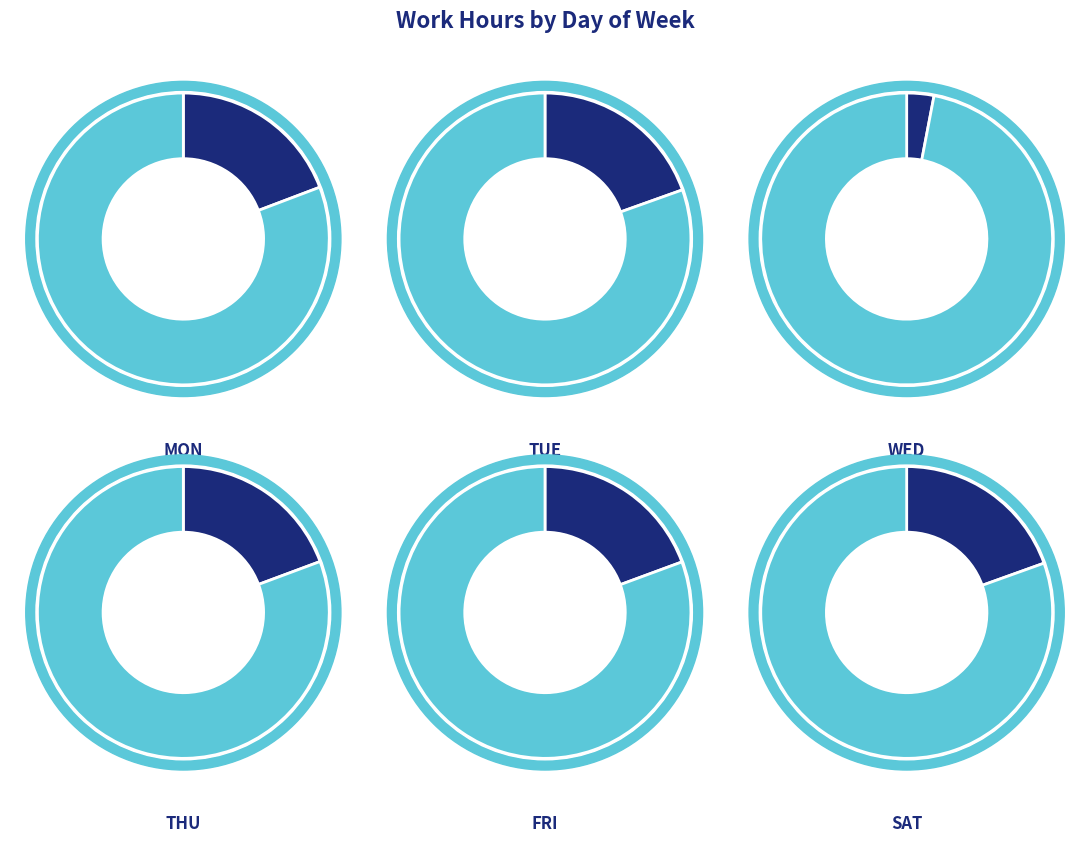

True or false: Thu accounts for 19% of the total.

True